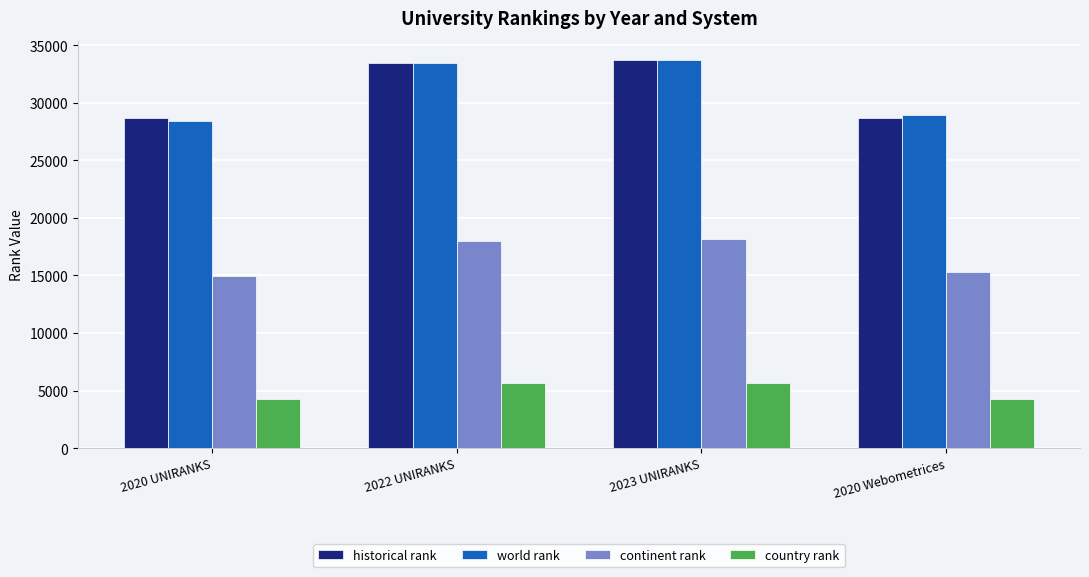

At how many categories does at least one series exceed 23860?

4